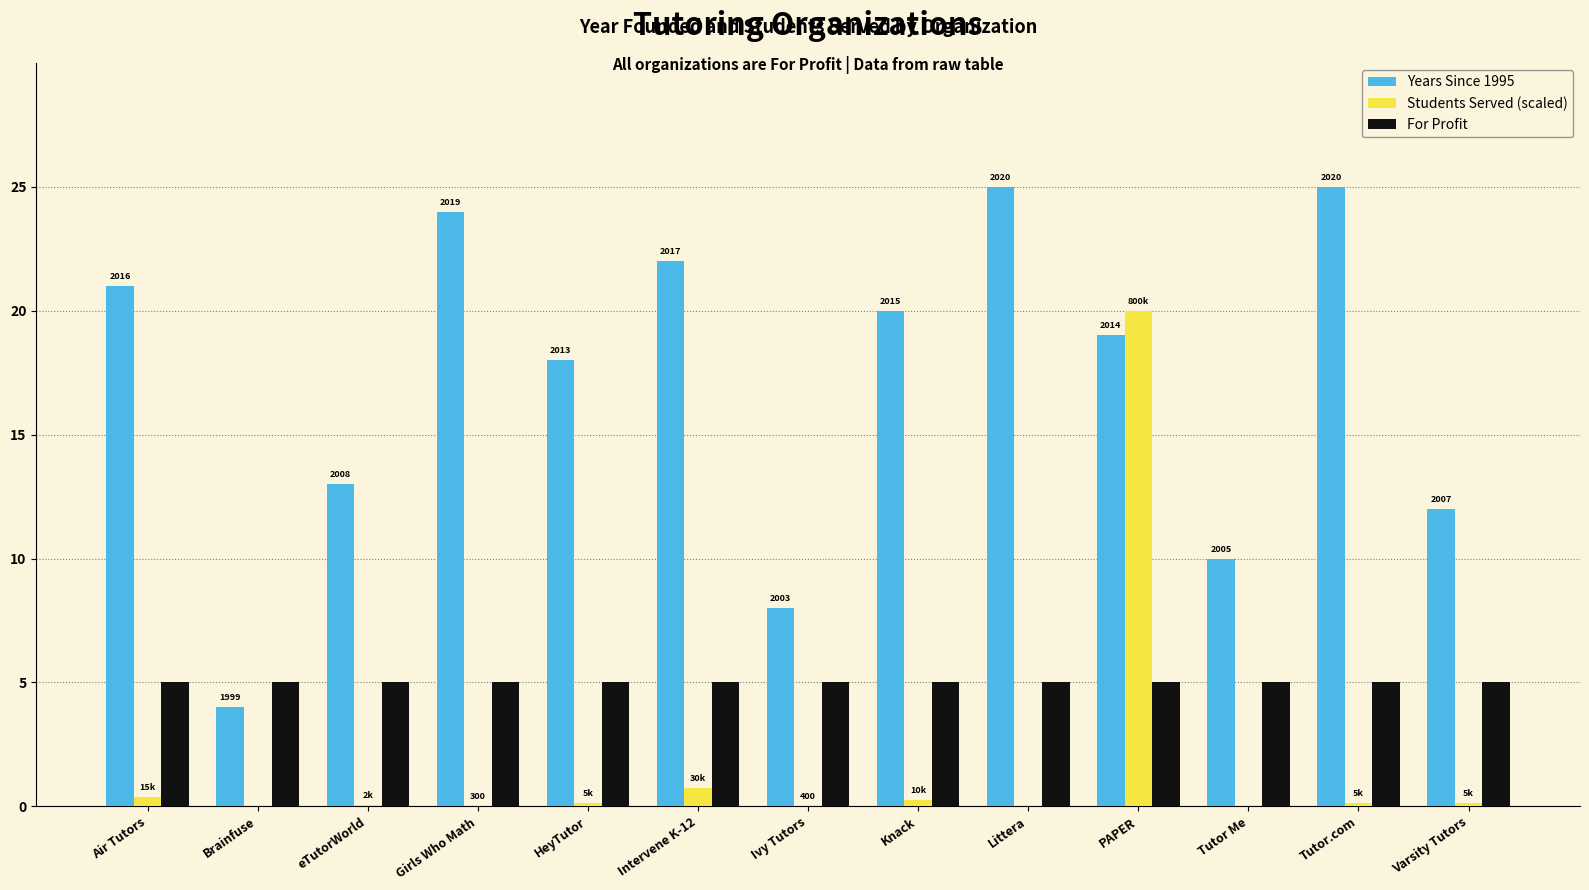

Which series has the largest total across all categories?

Years Since 1995